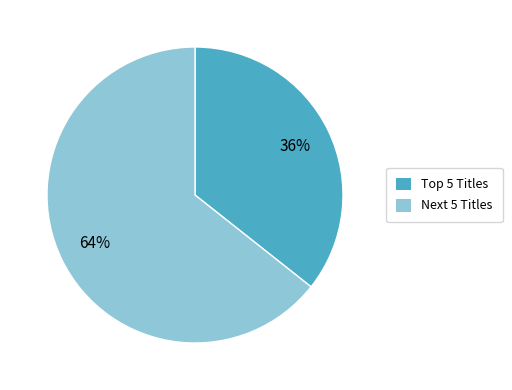

To the nearest percent, what is the average slice percentage?

50%